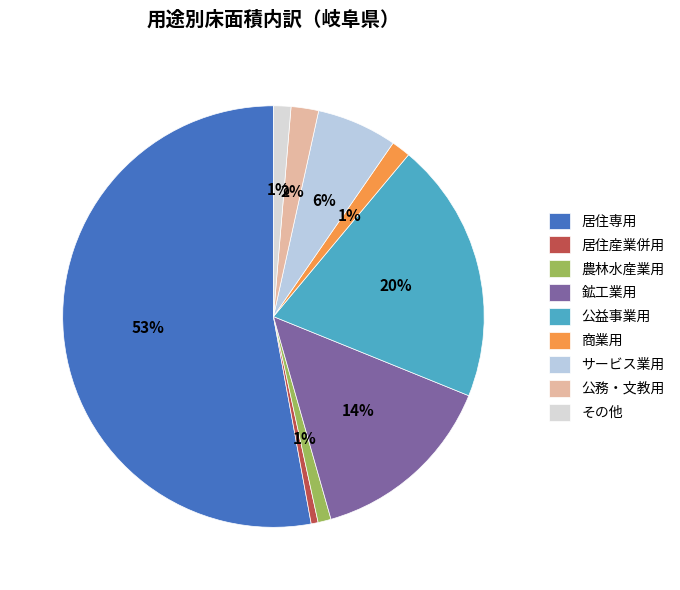

To the nearest percent, what portion does 公益事業用 represent?

20%